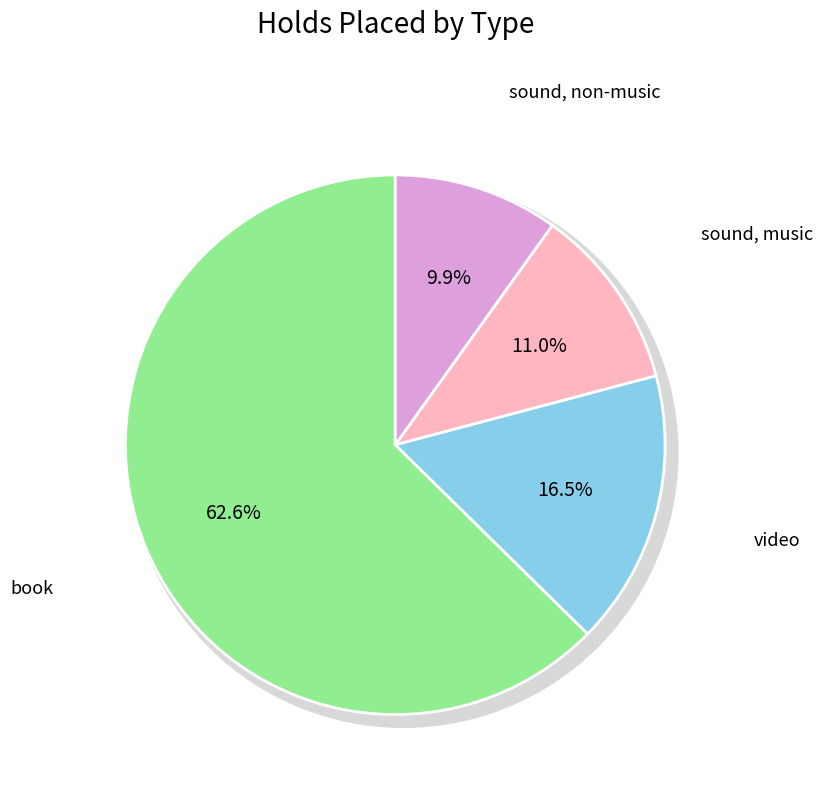

To the nearest percent, what portion does sound, music represent?

11%